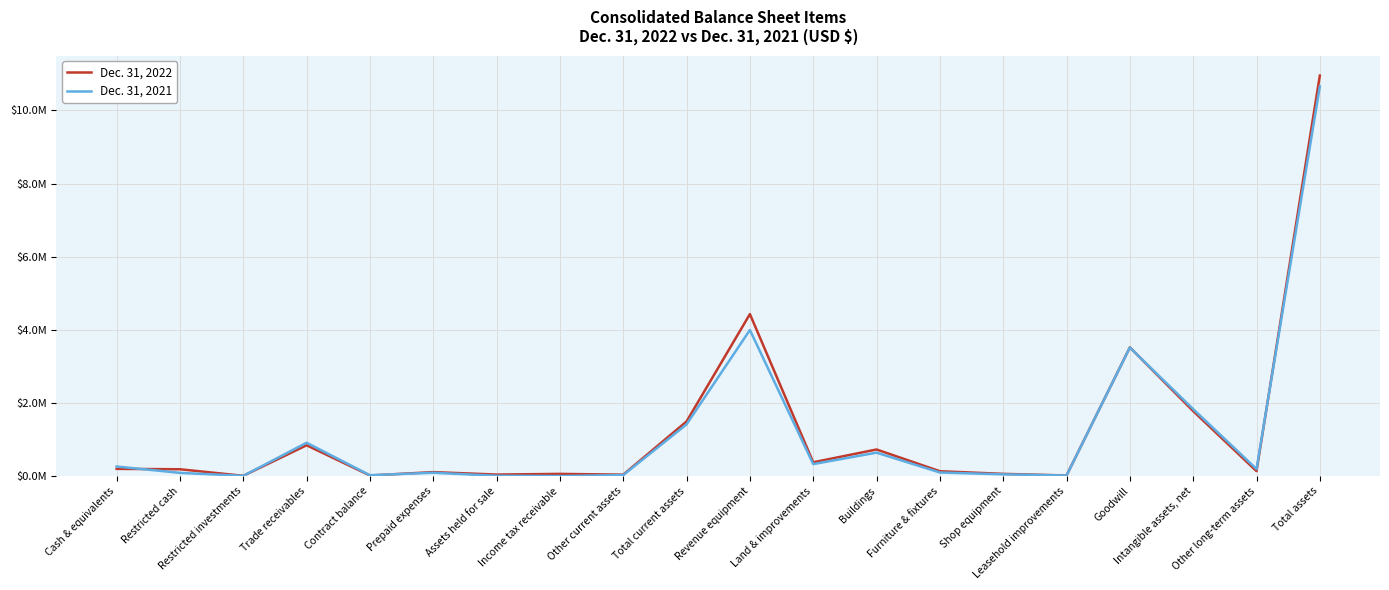

What is the spread (max minus min) of values at Assets held for sale?

32436